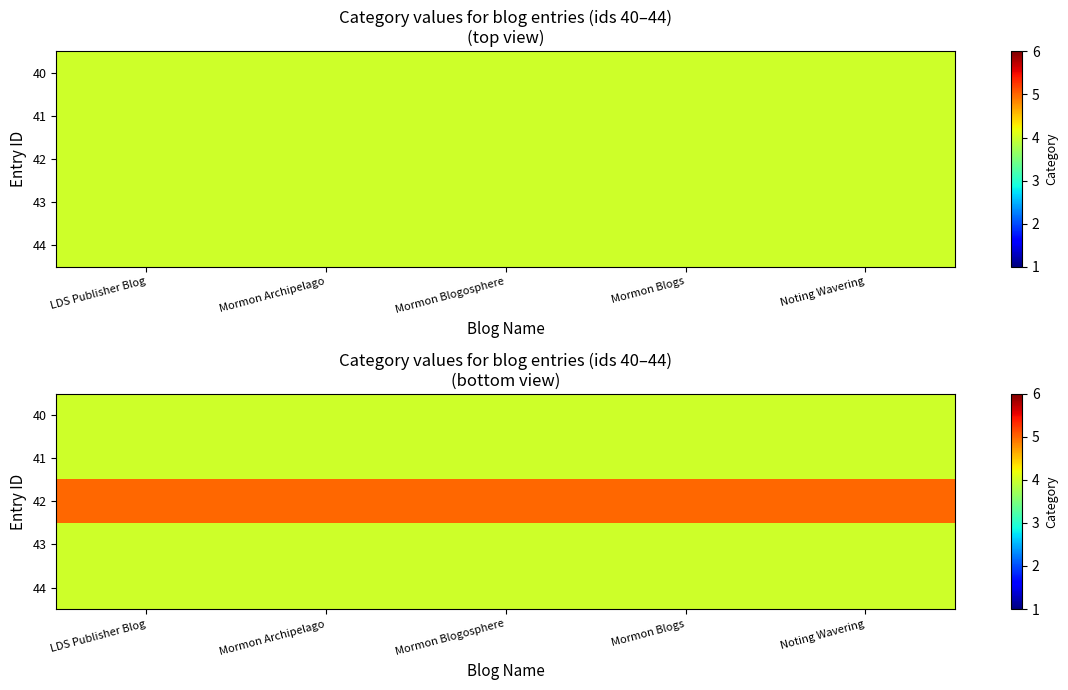

What is the sum of the 41 values at Mormon Blogs and Mormon Blogosphere?

8